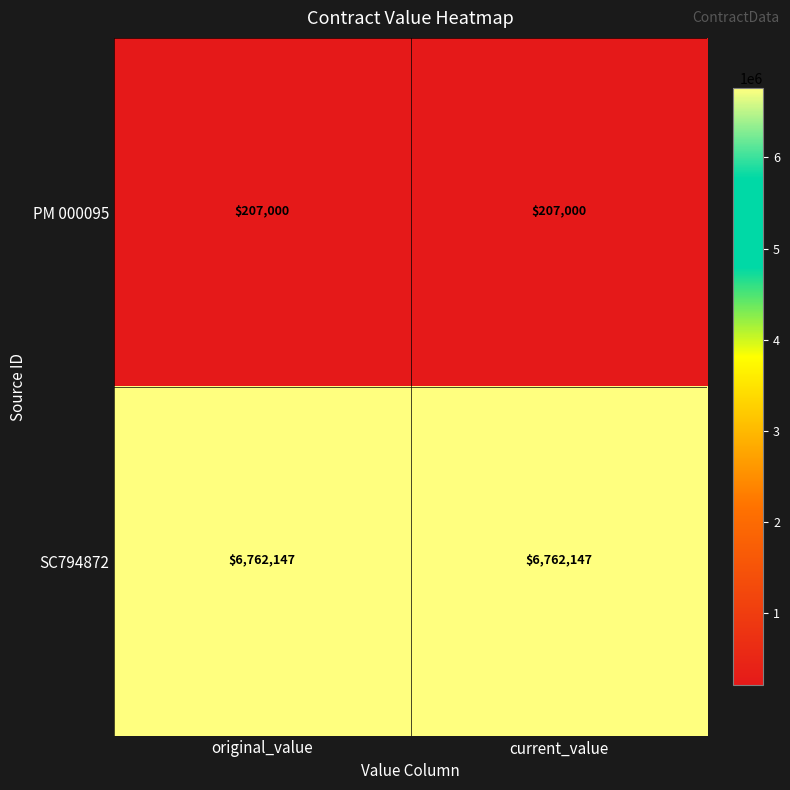

Rank the series at original_value from highest to lowest value.

SC794872, PM 000095